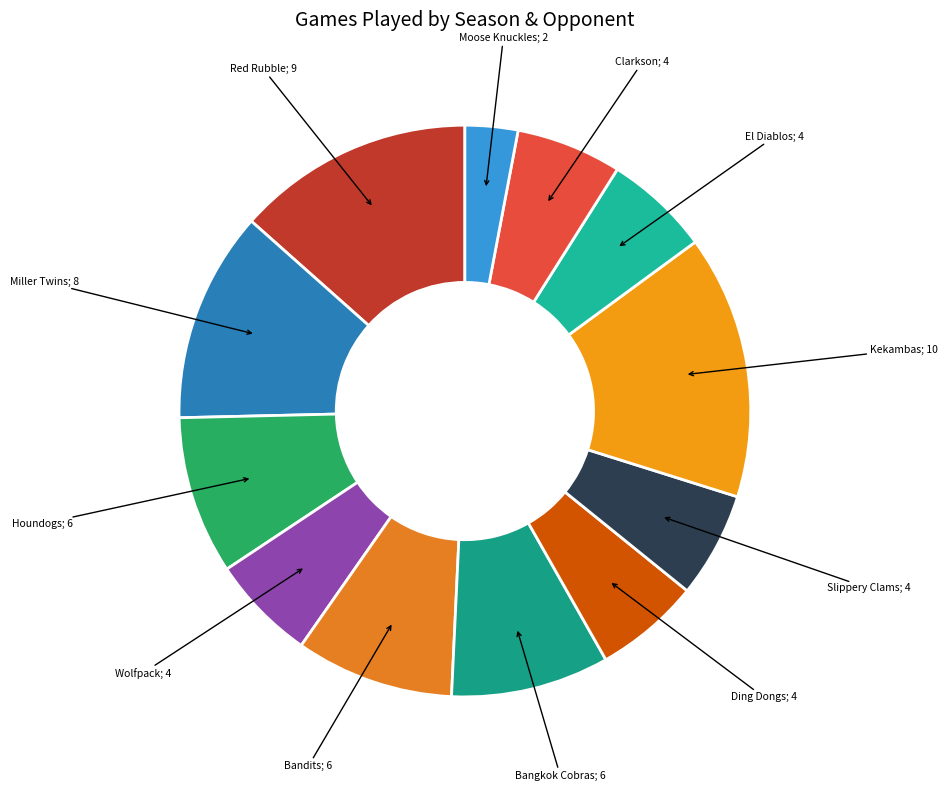

Is there a majority slice in this chart?

No